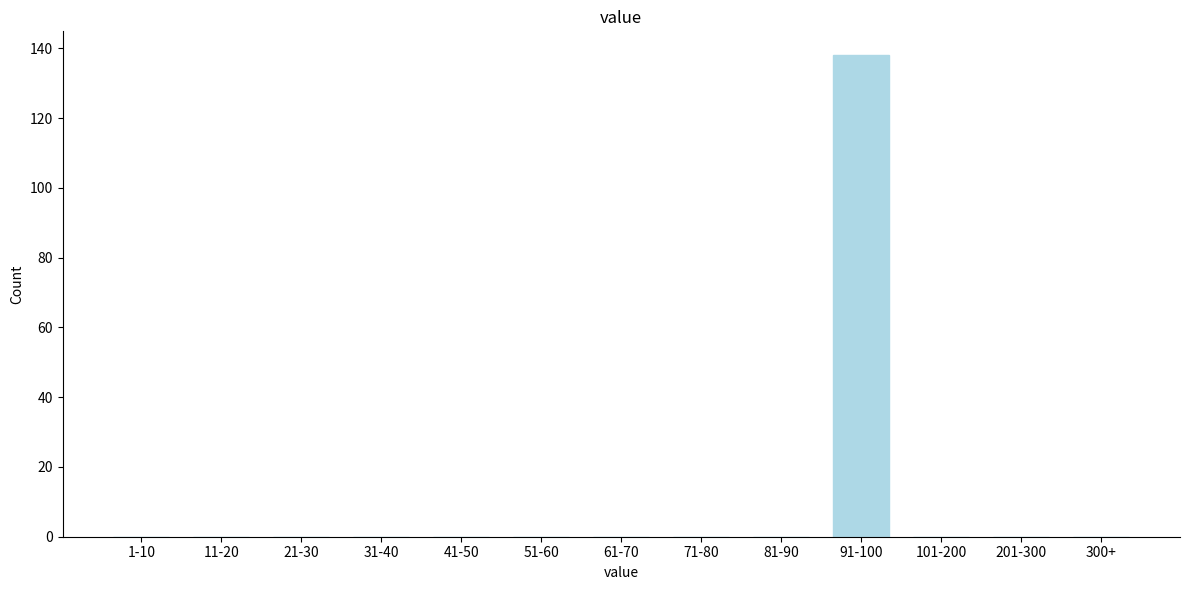

Reading left to right, extract all data points from this chart.

1-10=0	11-20=0	21-30=0	31-40=0	41-50=0	51-60=0	61-70=0	71-80=0	81-90=0	91-100=138	101-200=0	201-300=0	300+=0